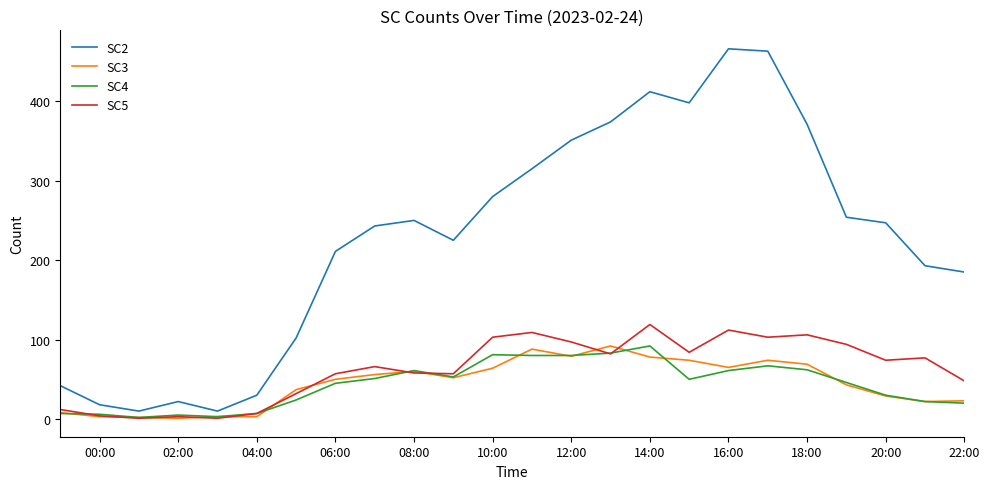

Which series has the widest spread of values?

SC2